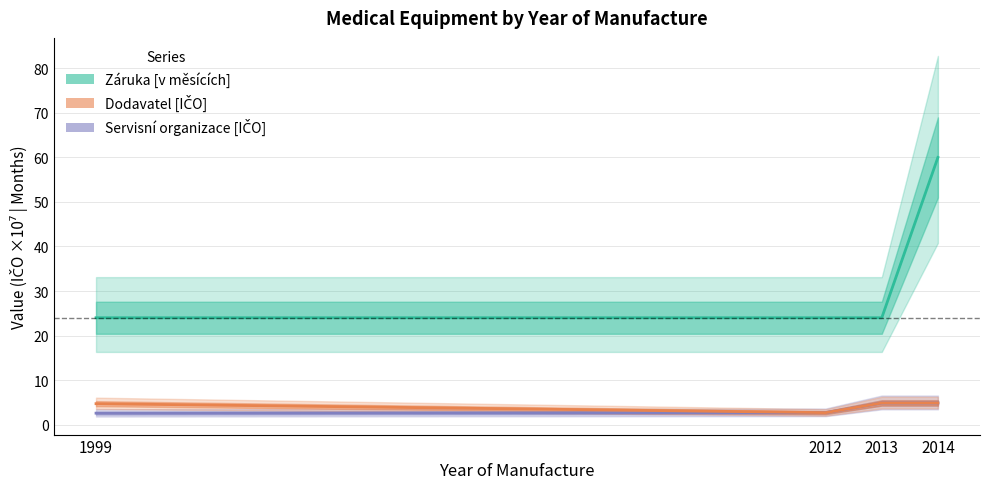

Reading left to right, transcribe all the data shown in this chart.

Servisní organizace [IČO]: 2.6	2.7	4.9	4.9
Dodavatel [IČO]: 4.7	2.7	4.9	4.9
Záruka [v měsících]: 24.0	24.0	24.0	60.0